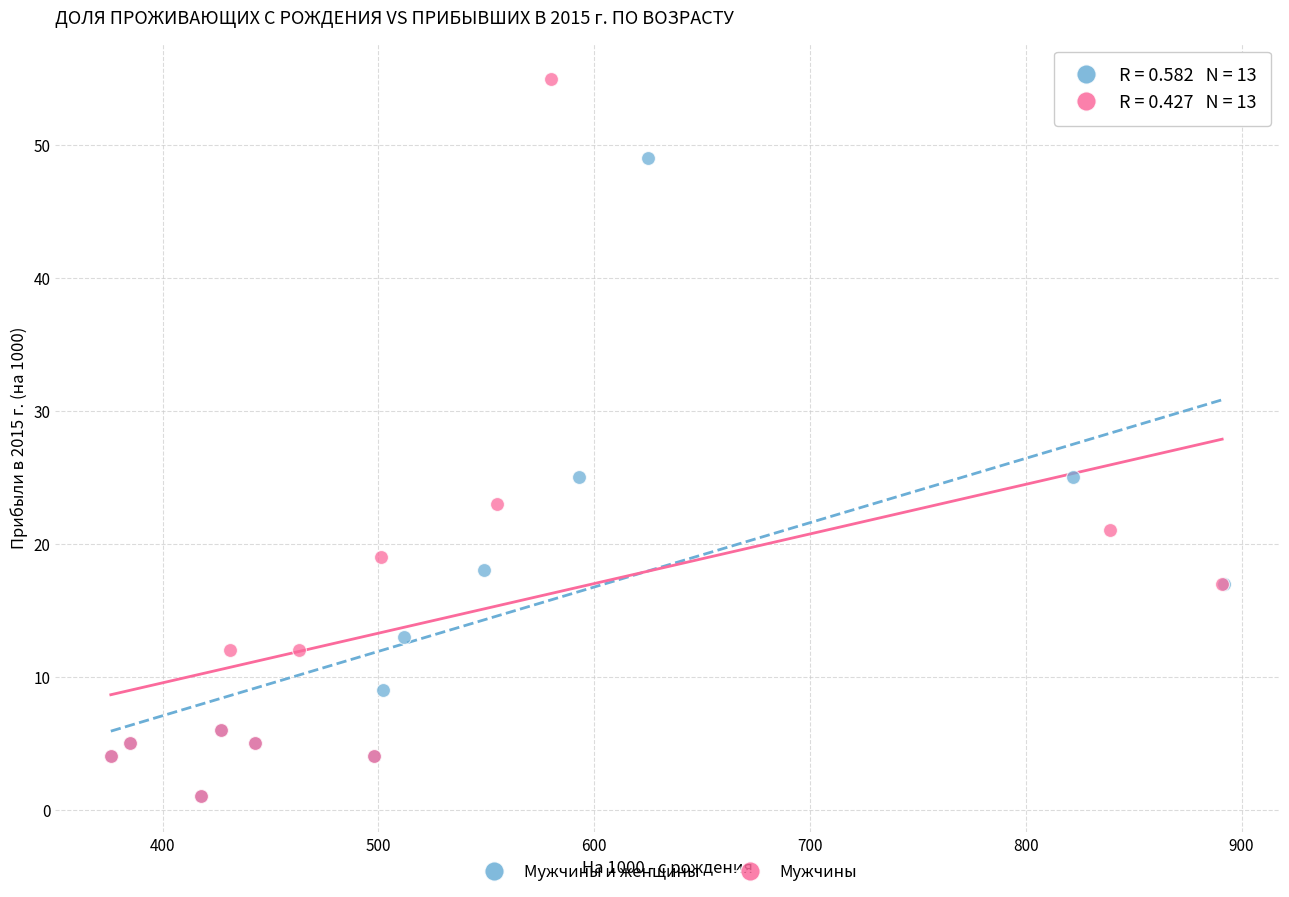

Which series contains the highest Y value?

Мужчины